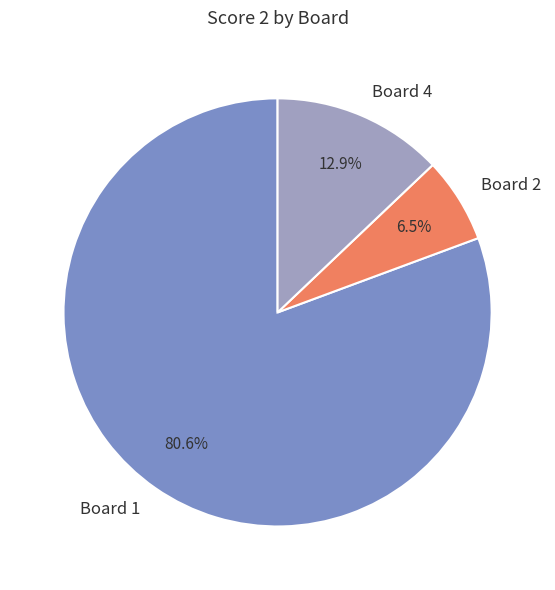

To the nearest percent, what portion does Board 4 represent?

13%